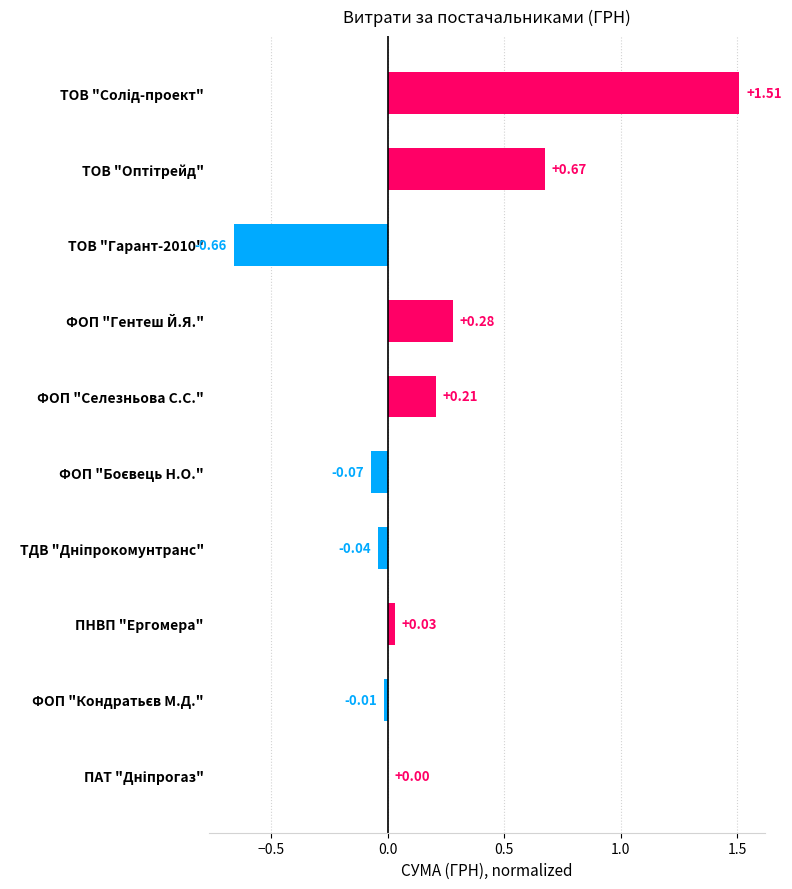

What is the sum of all values?

1.9